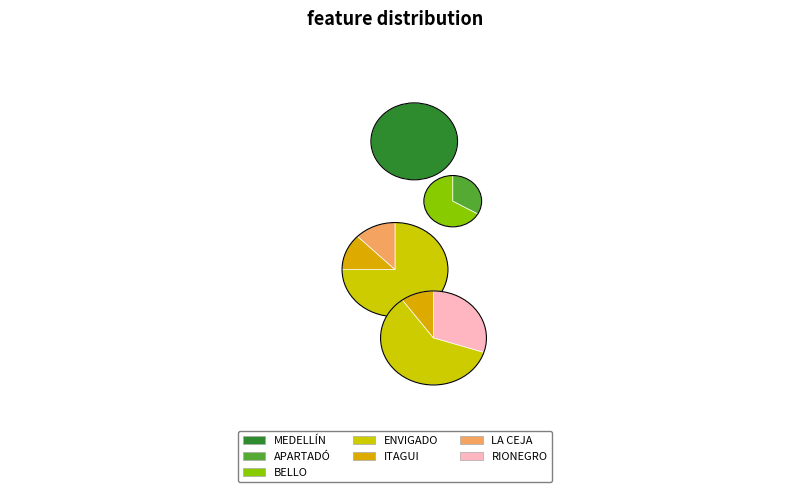

Which category has the smallest portion of the pie?

APARTADÓ